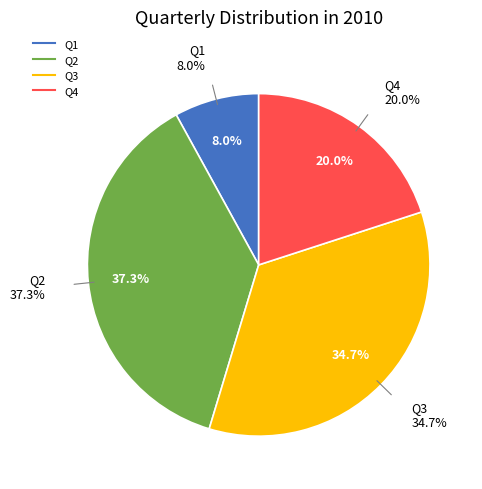

What percentage is the Q1 slice, to the nearest percent?

8%